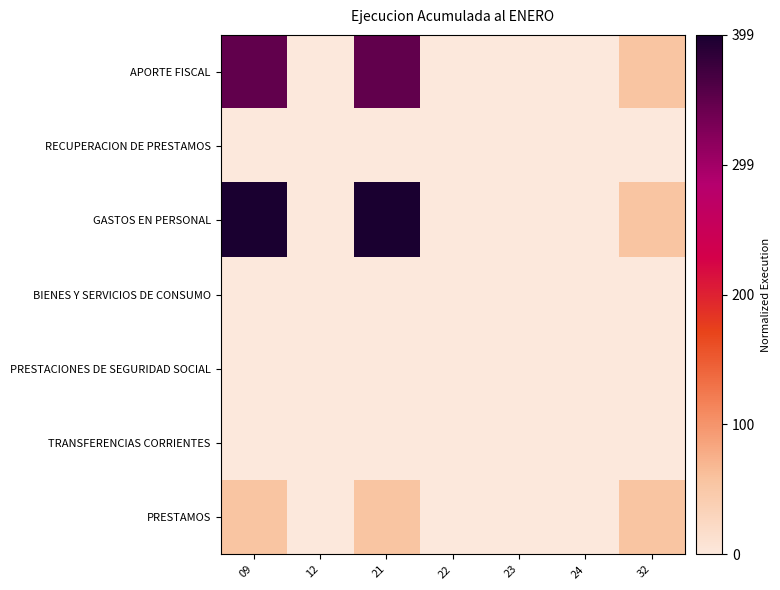

Reading left to right, extract all data points from this chart.

APORTE FISCAL: 09=0.9	12=0.0	21=0.9	22=0.0	23=0.0	24=0.0	32=0.1
RECUPERACION DE PRESTAMOS: 09=0.0	12=0.0	21=0.0	22=0.0	23=0.0	24=0.0	32=0.0
GASTOS EN PERSONAL: 09=1.0	12=0.0	21=1.0	22=0.0	23=0.0	24=0.0	32=0.1
BIENES Y SERVICIOS DE CONSUMO: 09=0.0	12=0.0	21=0.0	22=0.0	23=0.0	24=0.0	32=0.0
PRESTACIONES DE SEGURIDAD SOCIAL: 09=0.0	12=0.0	21=0.0	22=0.0	23=0.0	24=0.0	32=0.0
TRANSFERENCIAS CORRIENTES: 09=0.0	12=0.0	21=0.0	22=0.0	23=0.0	24=0.0	32=0.0
PRESTAMOS: 09=0.1	12=0.0	21=0.1	22=0.0	23=0.0	24=0.0	32=0.1